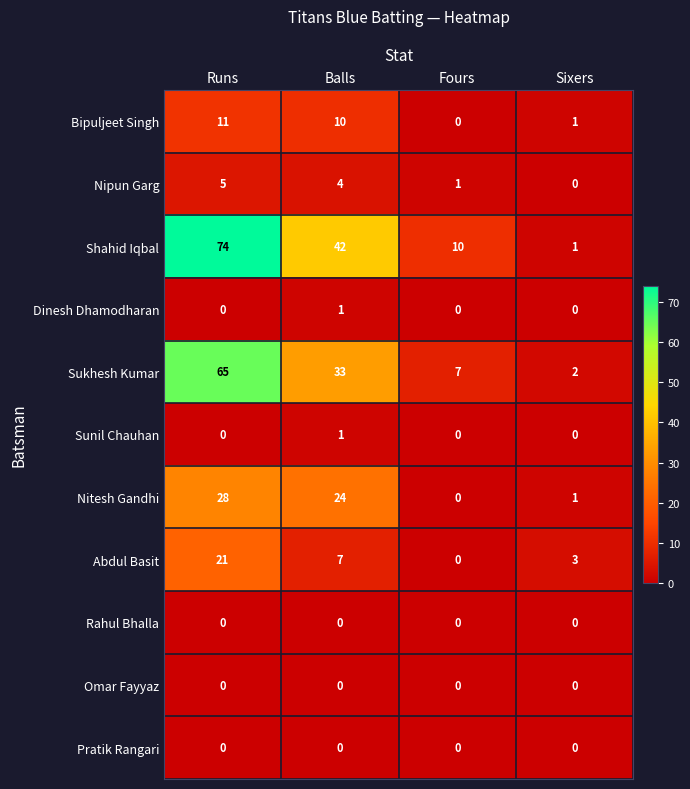

Is it true that Shahid Iqbal equals 10 at Fours?

True